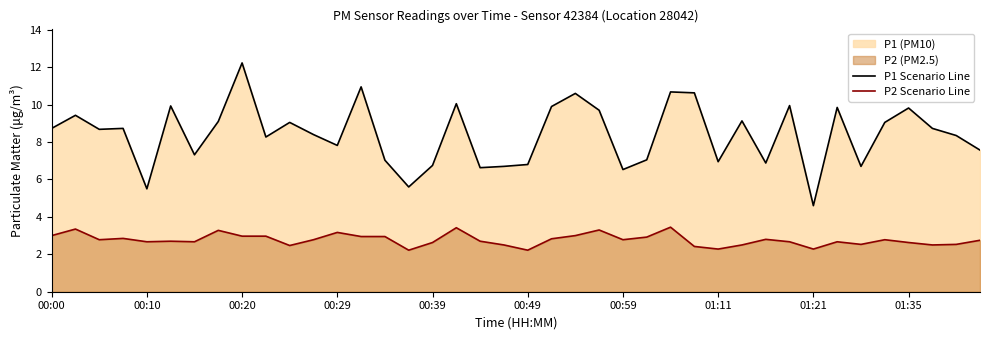

What is the maximum value for P1 Scenario Line?

12.2